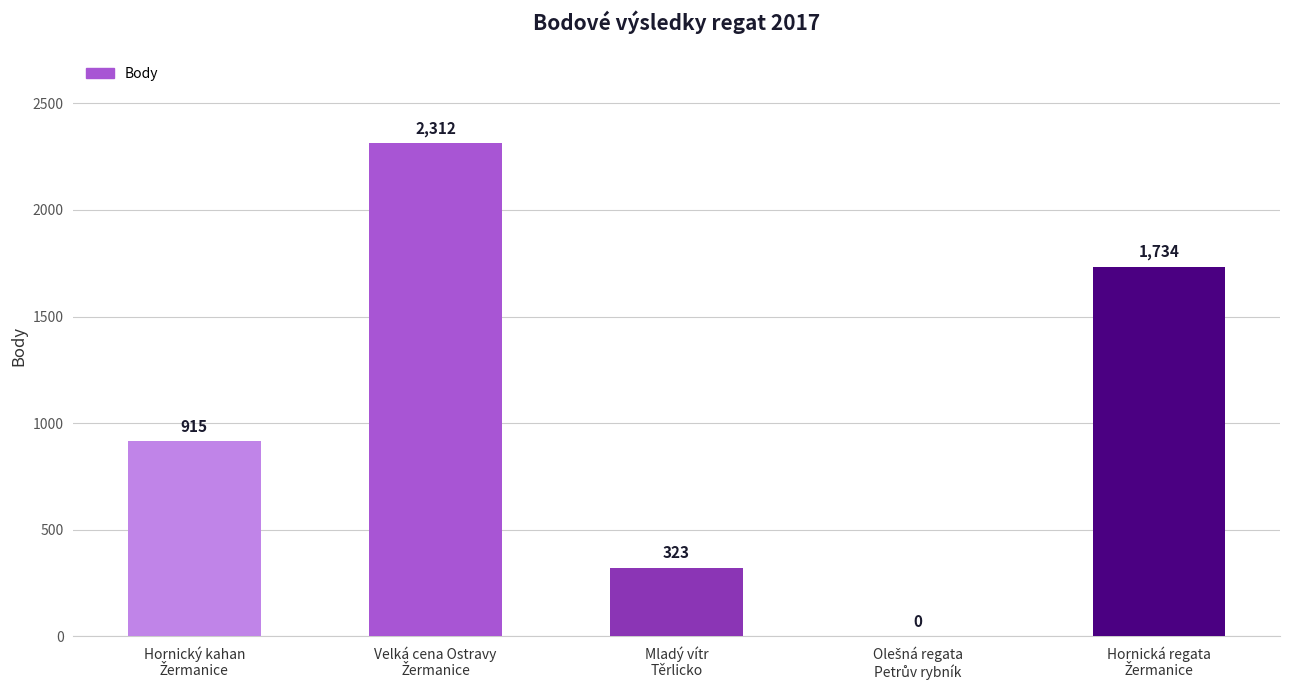

How many values are above zero?

4